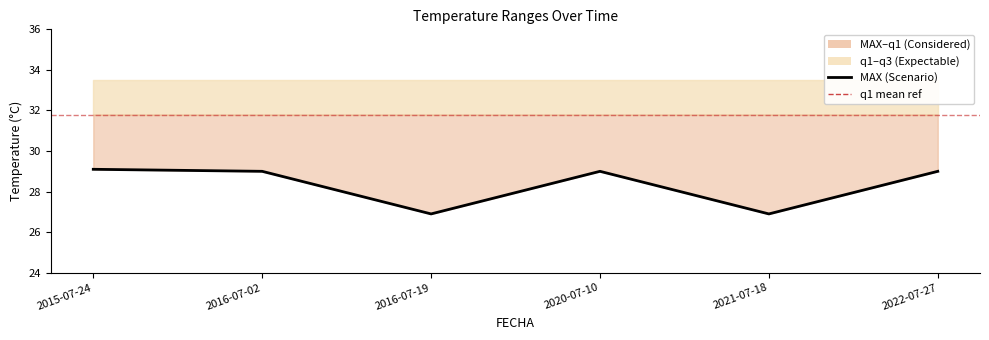

How many data points are less than 29?

2